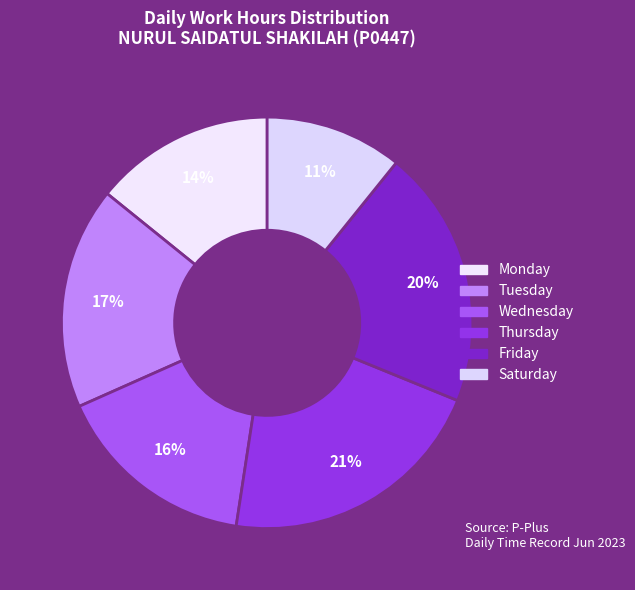

How many segments does this pie chart have?

6